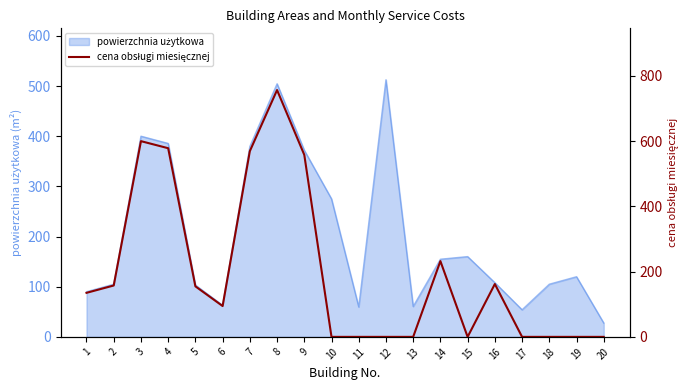

Is it true that the value at 18 is 0.0?

True